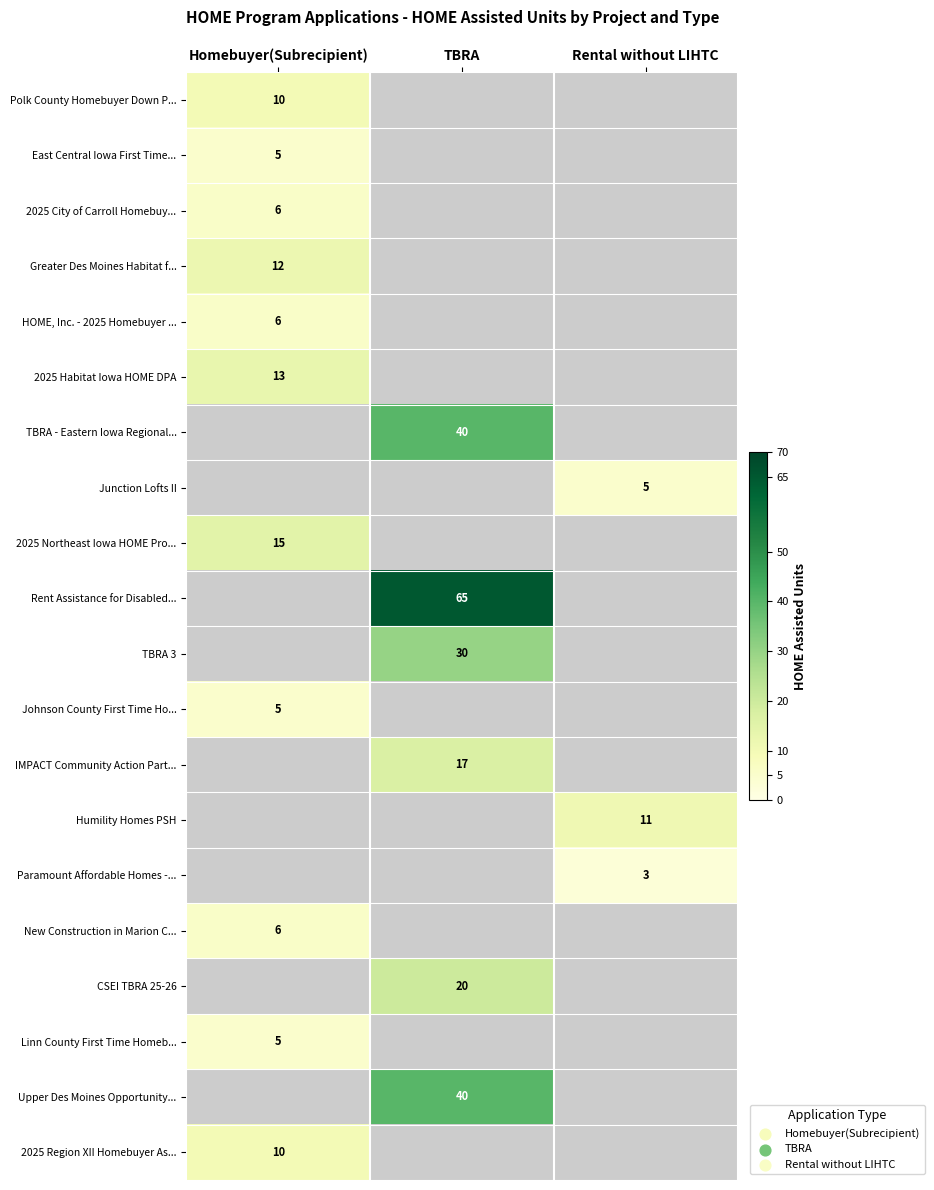

Which label corresponds to the smallest value in the chart?

Rental without LIHTC